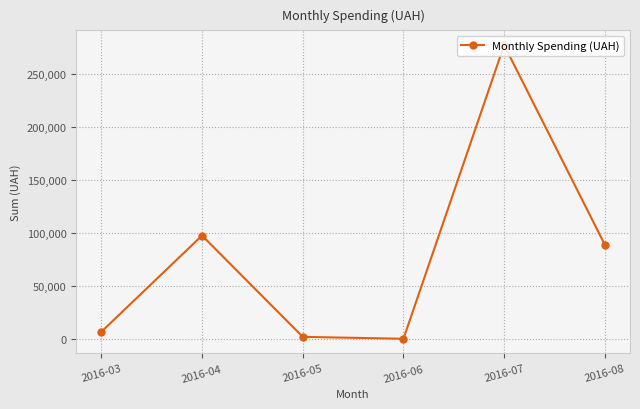

How many data points does each series have?

6